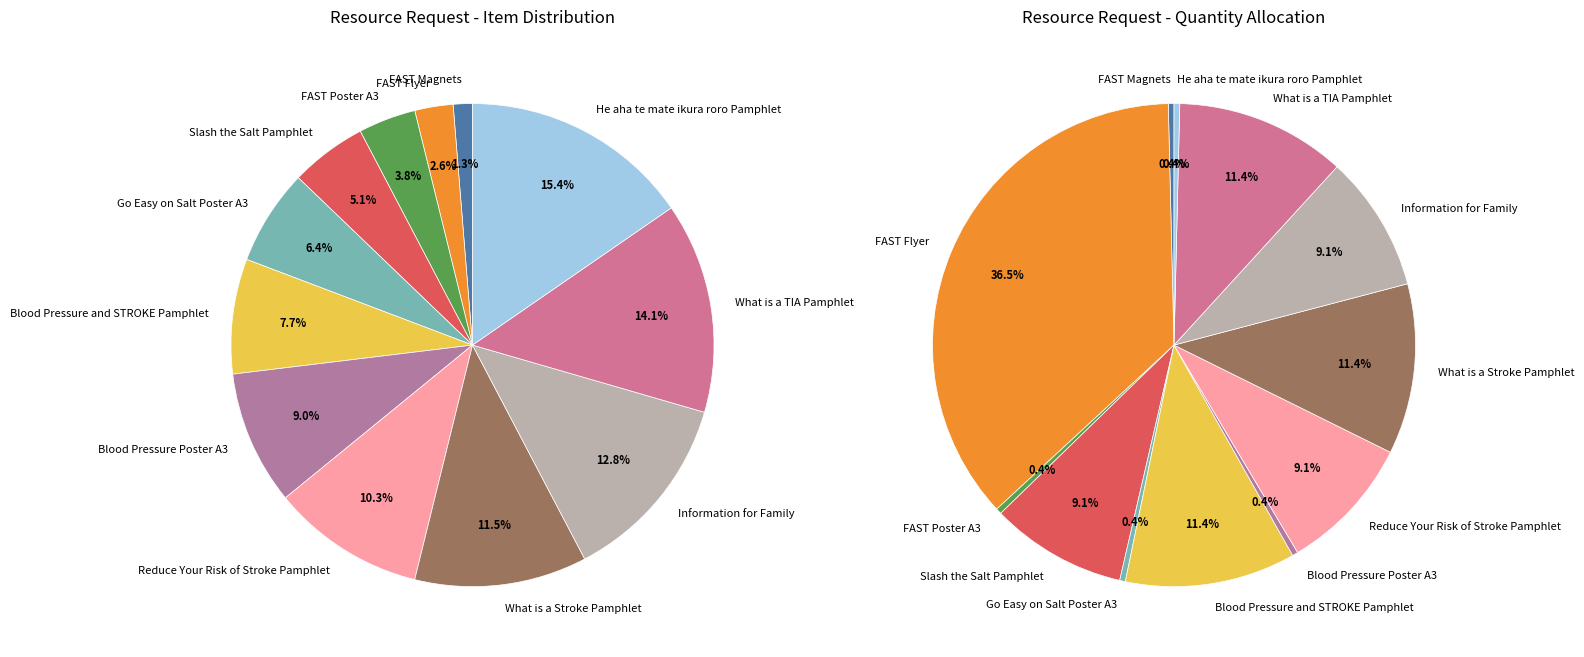

Between Blood Pressure Poster A3 and Blood Pressure and STROKE Pamphlet, which is larger?

Blood Pressure Poster A3